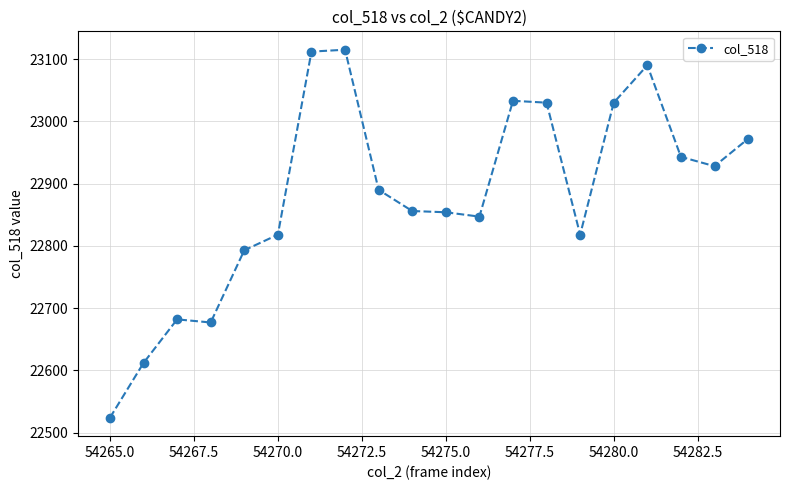

How many lines are shown in the chart?

1